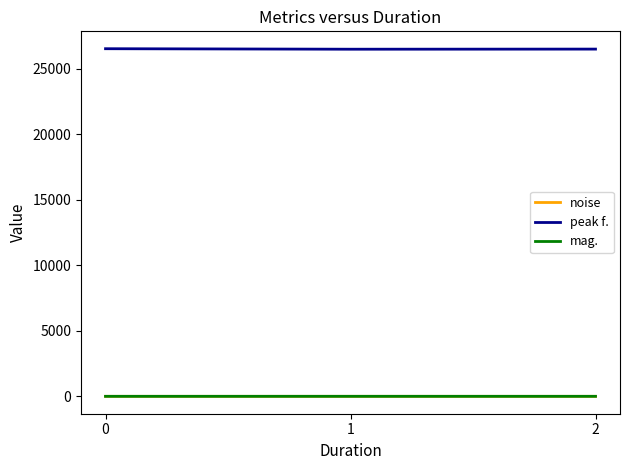

What is the maximum value for peak f.?

26545.9